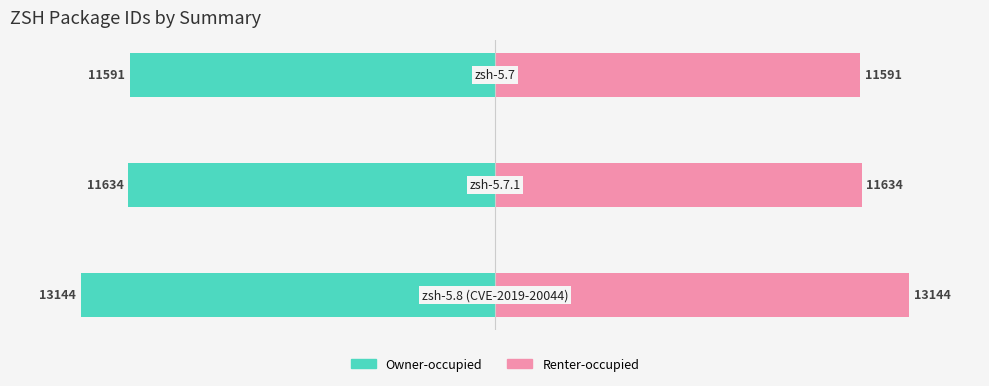

Between 0 and 2, which series saw the biggest shift?

Owner-occupied